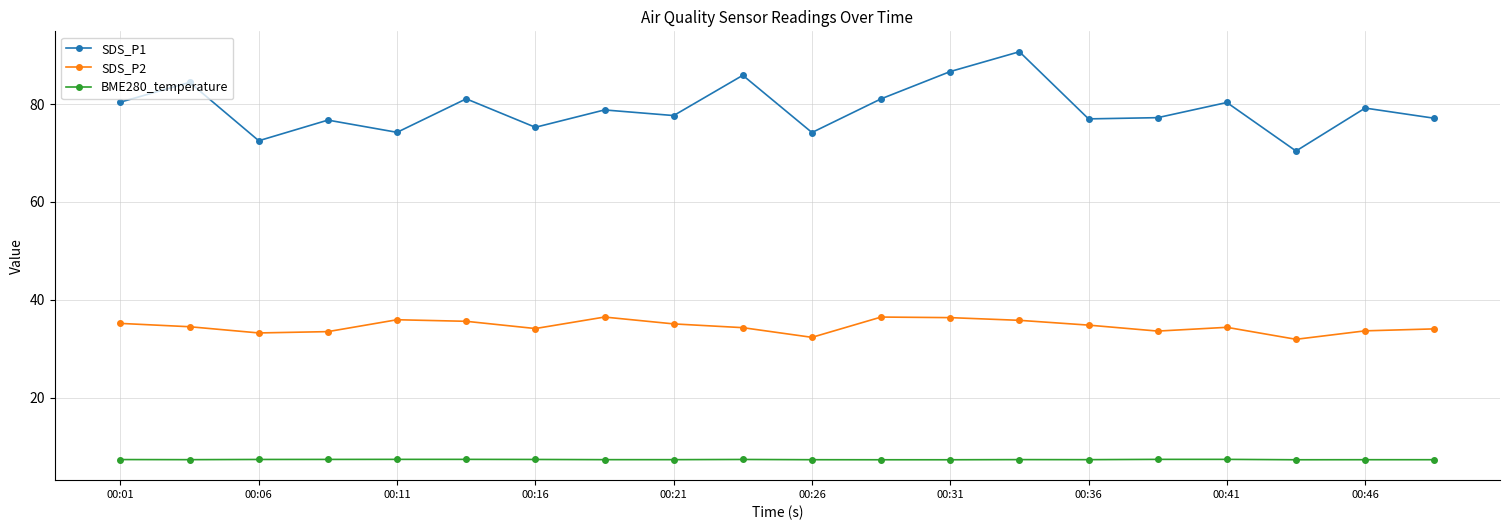

True or false: BME280_temperature and SDS_P1 cross at least once.

False